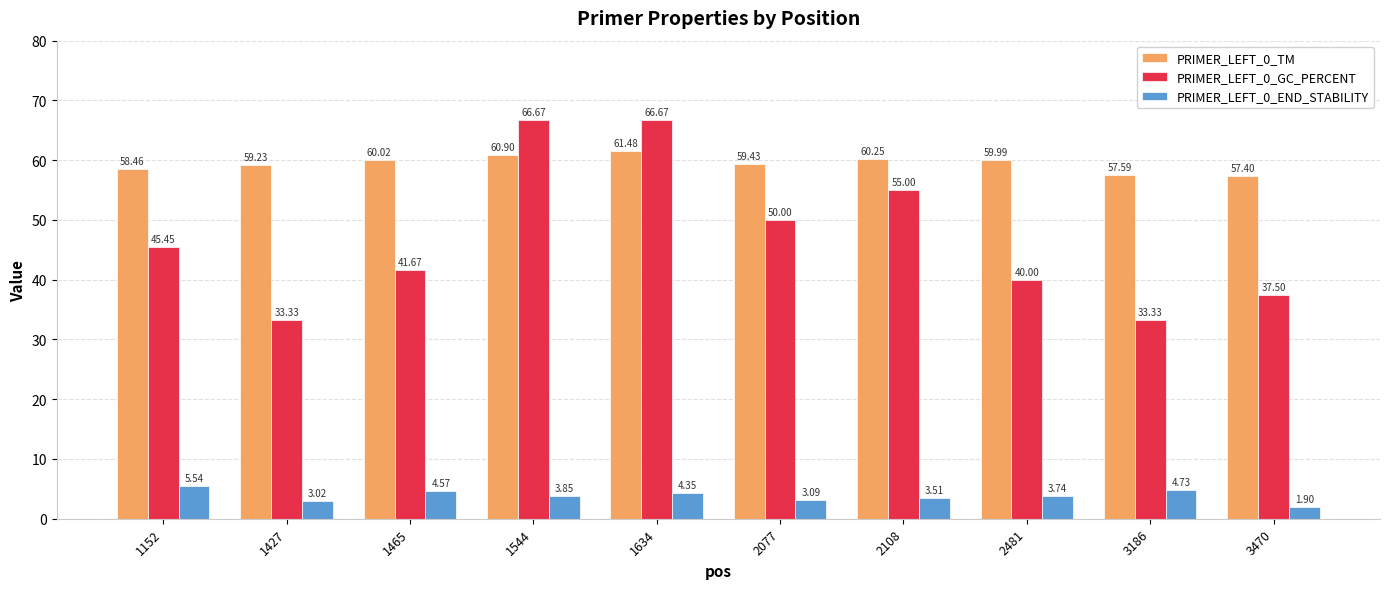

Which series has the largest range (max minus min)?

PRIMER_LEFT_0_GC_PERCENT